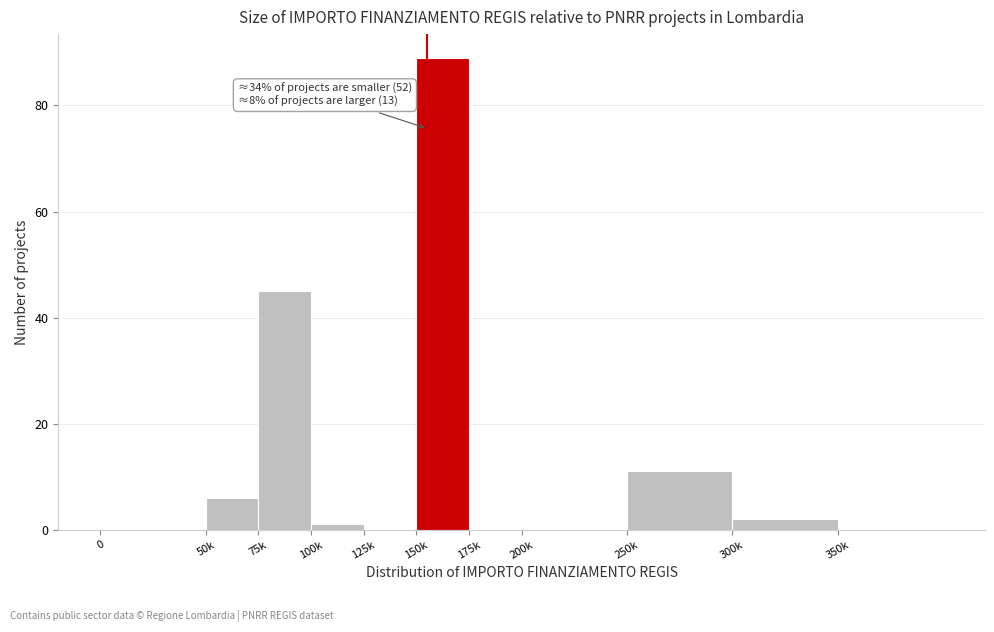

Reading left to right, list all the values displayed in this chart.

0=0	50k=6	75k=45	100k=1	125k=0	150k=89	175k=0	200k=0	250k=11	300k=2	350k=0